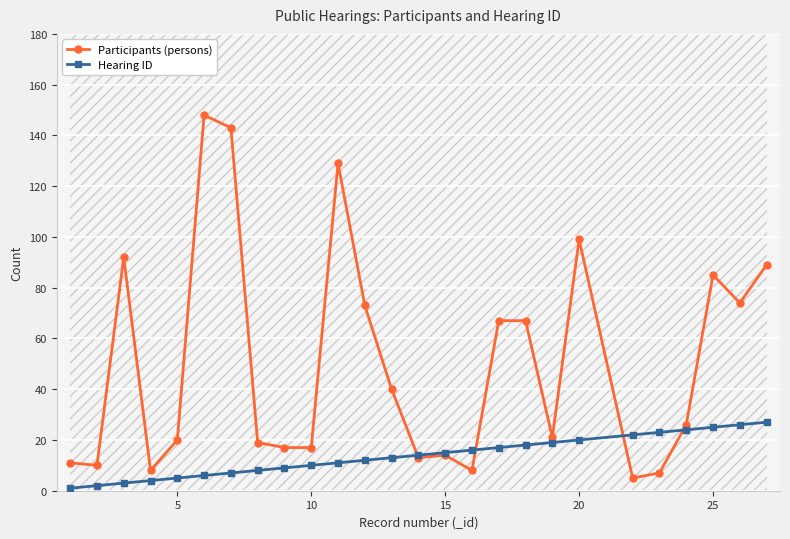

Is it true that Participants (persons) equals 40 at 20?

False